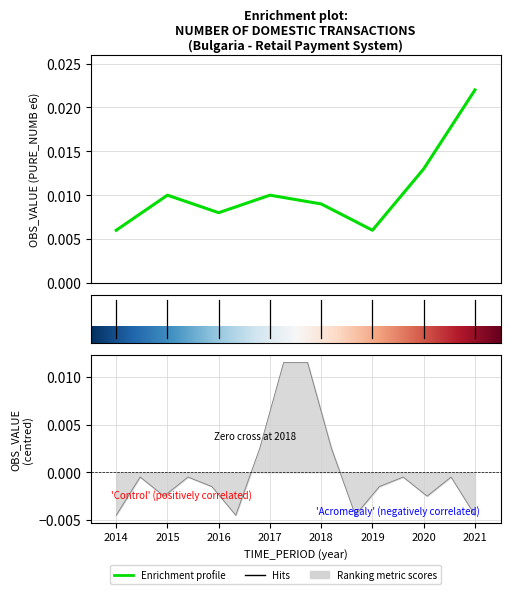

Does the chart display data point markers on the line(s)?

No